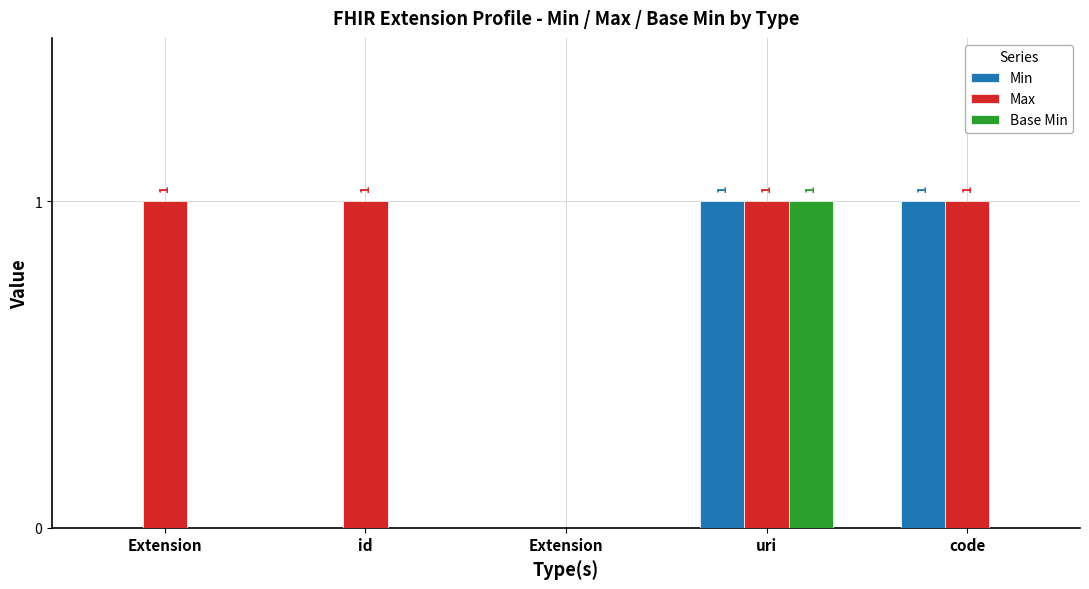

How many Max values are between 1 and 2?

4